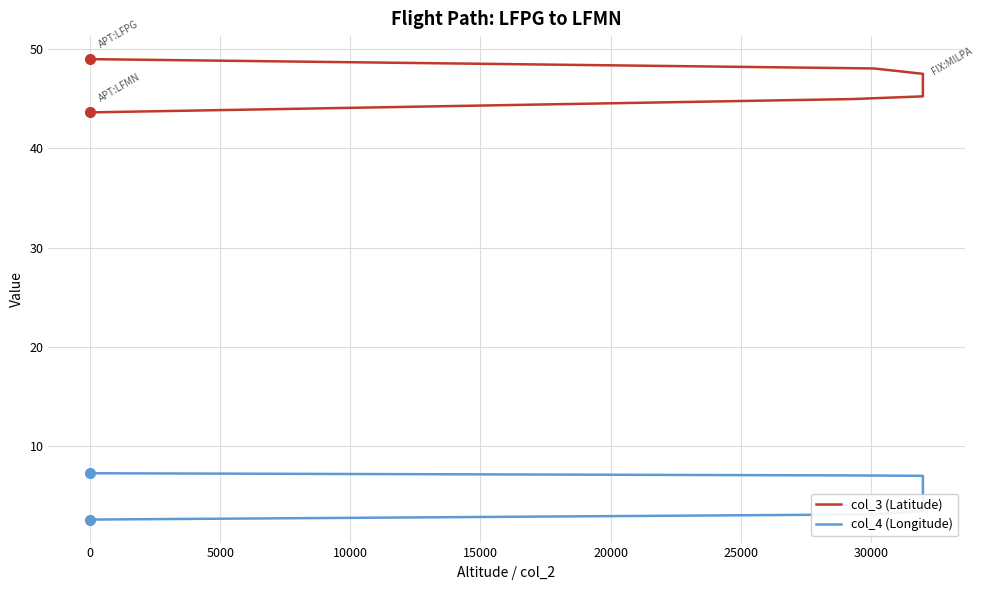

Reading right to left, transcribe all the data shown in this chart.

col_3 (Latitude): 43.6	44.8	45.0	45.3	45.5	45.8	46.3	46.4	46.7	46.9	47.5	48.1	49.0
col_4 (Longitude): 7.2	7.0	7.0	6.9	6.7	6.4	5.9	5.1	3.9	3.8	3.4	3.0	2.5